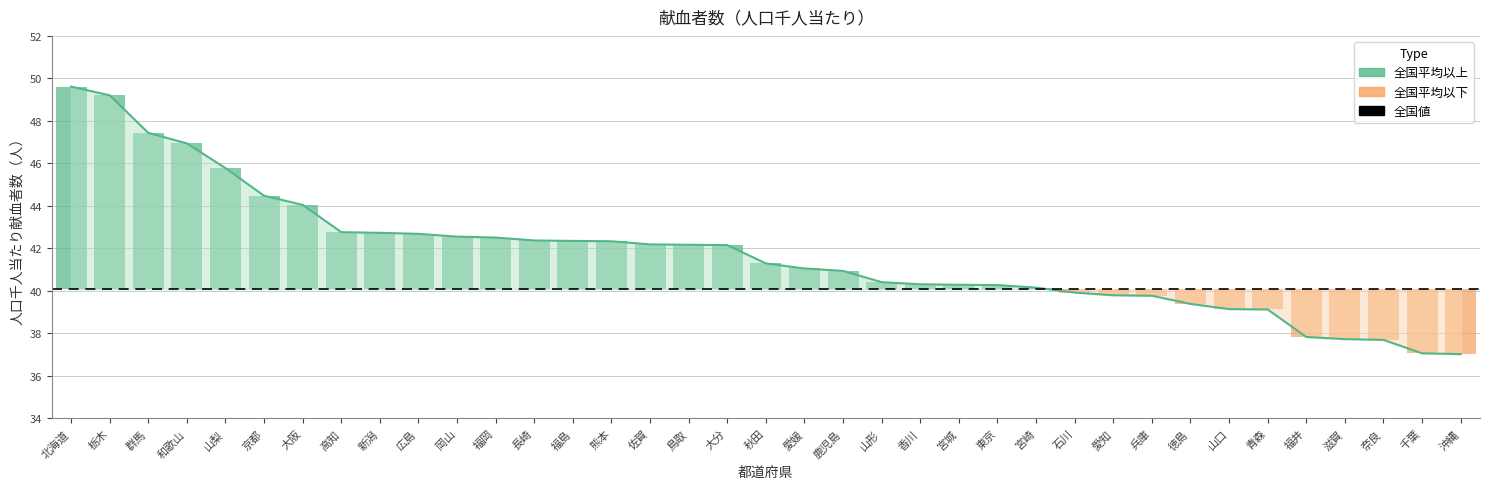

What position from the left is 大阪?

7